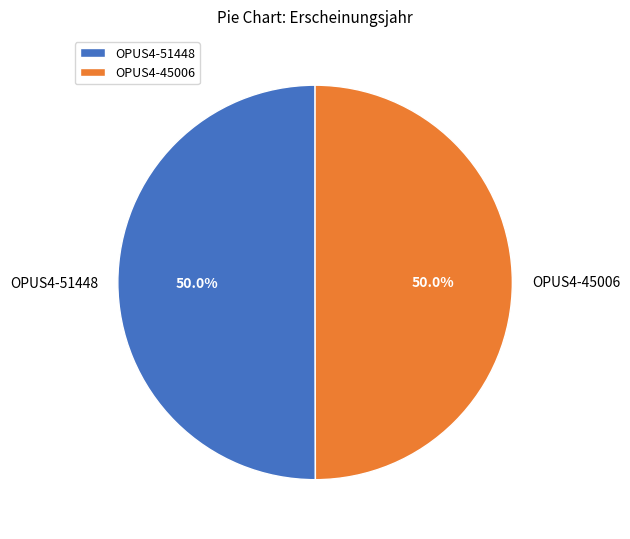

The OPUS4-45006 slice represents 50% of the pie. True or false?

True